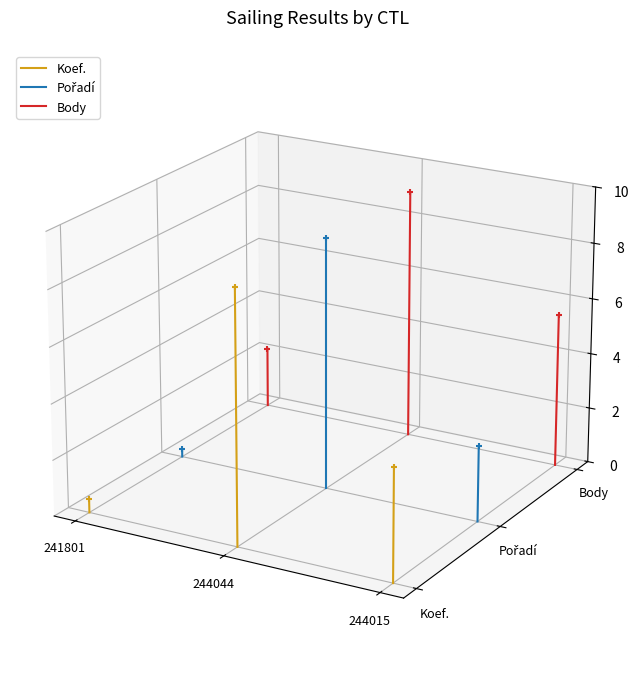

Which series has the largest total across all categories?

Body